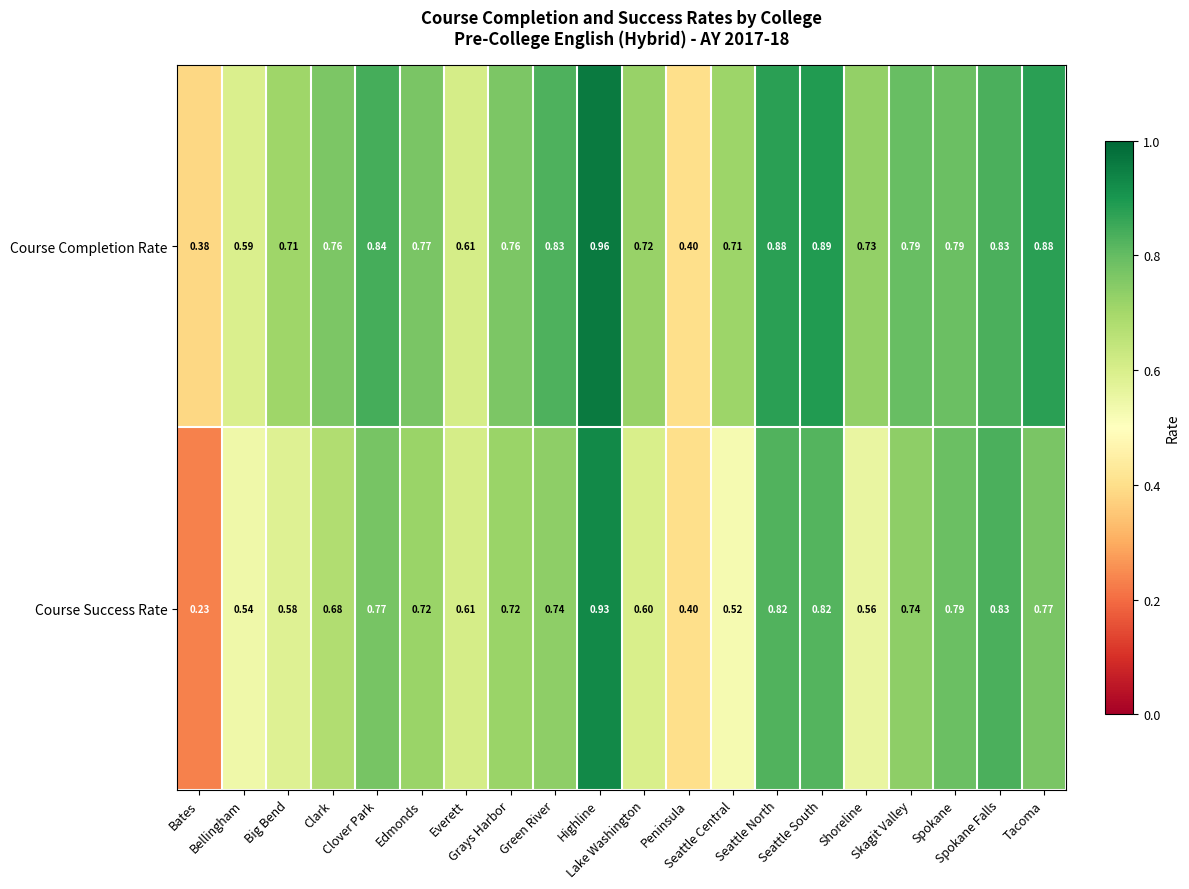

Which series has the widest spread of values?

Course Success Rate